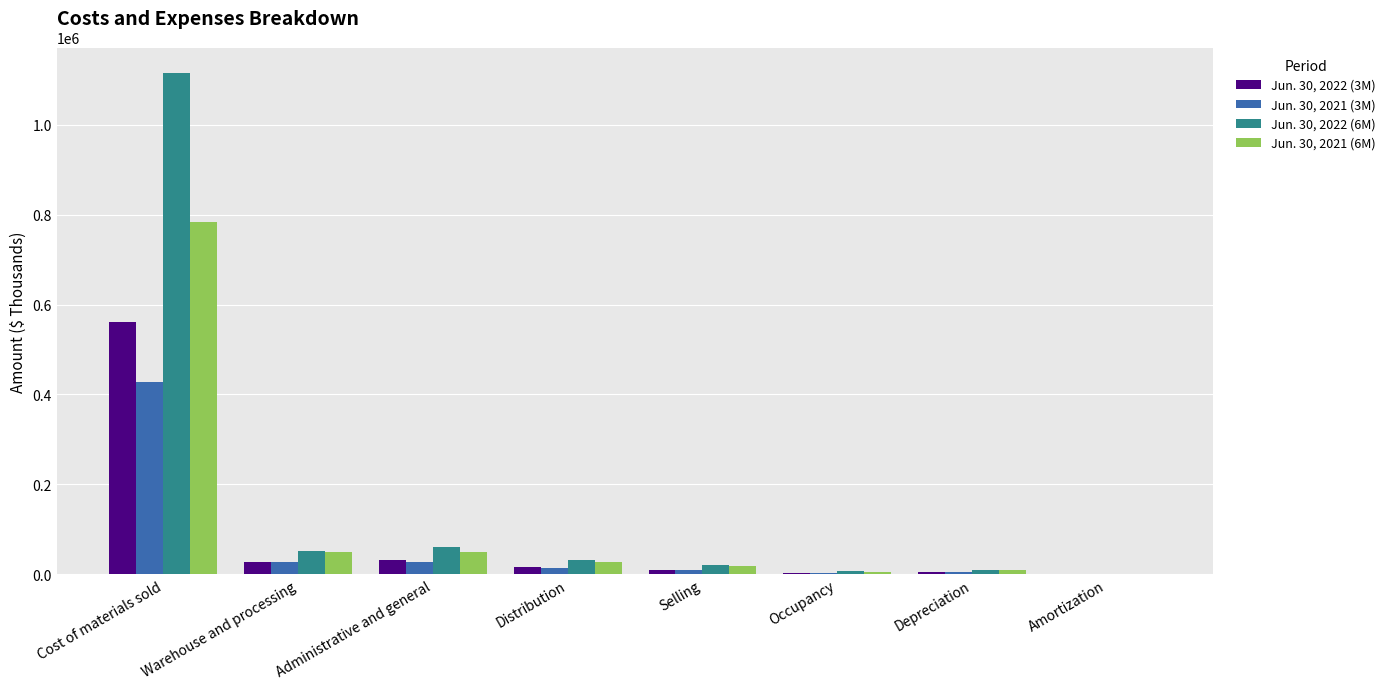

How many distinct data groups are displayed?

4